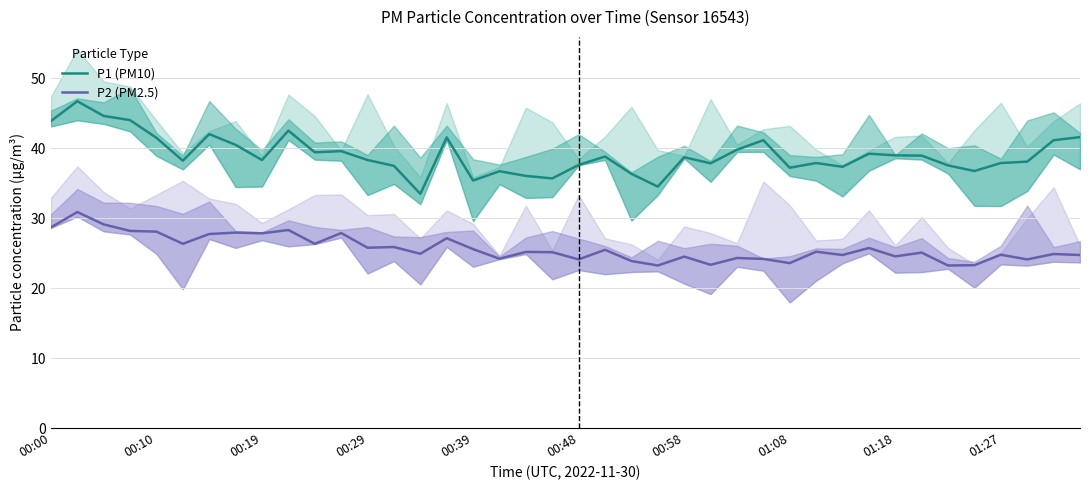

How many lines are shown in the chart?

2